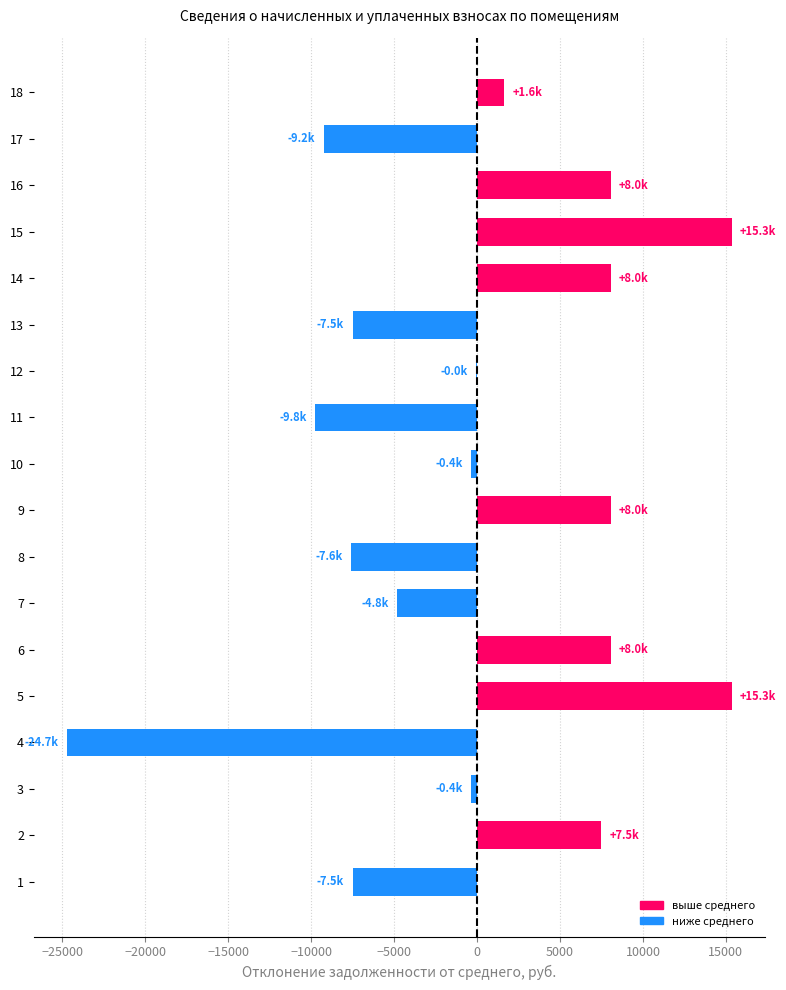

The value at 8 is -7620.9. True or false?

True